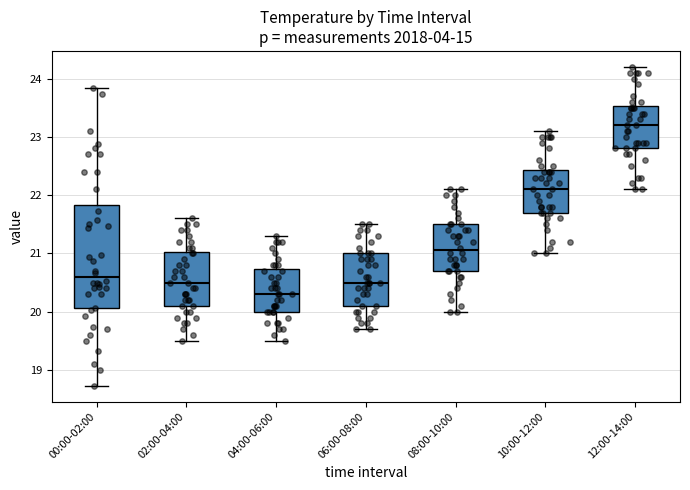

Which box's median line is the highest?

12:00-14:00